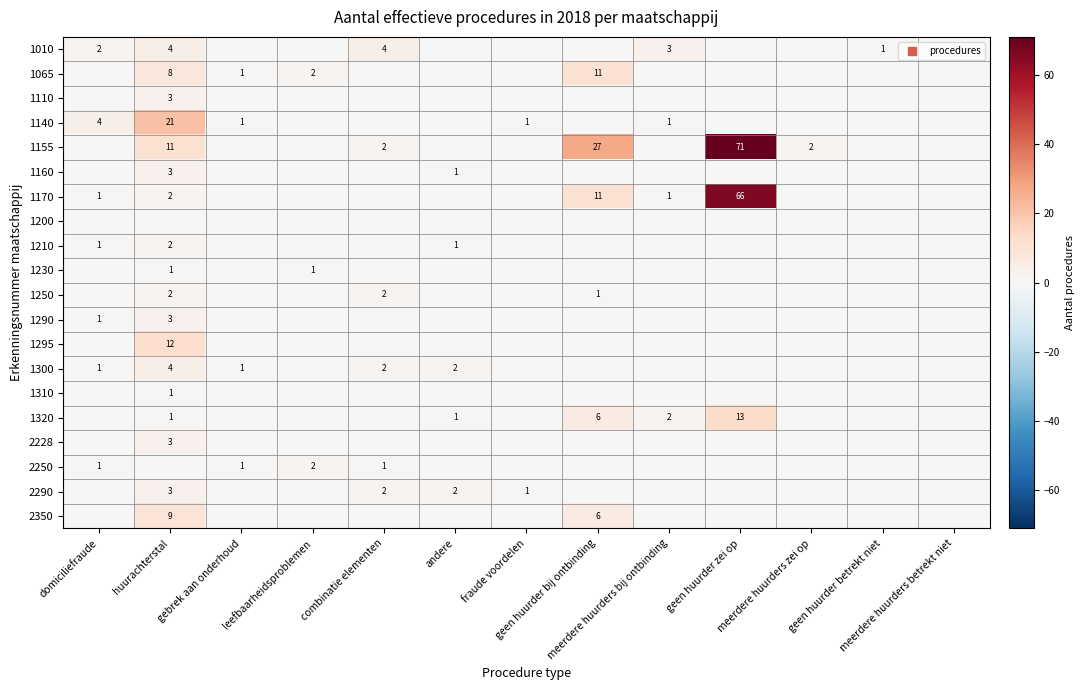

What is the total value across all series at gebrek aan onderhoud?

4